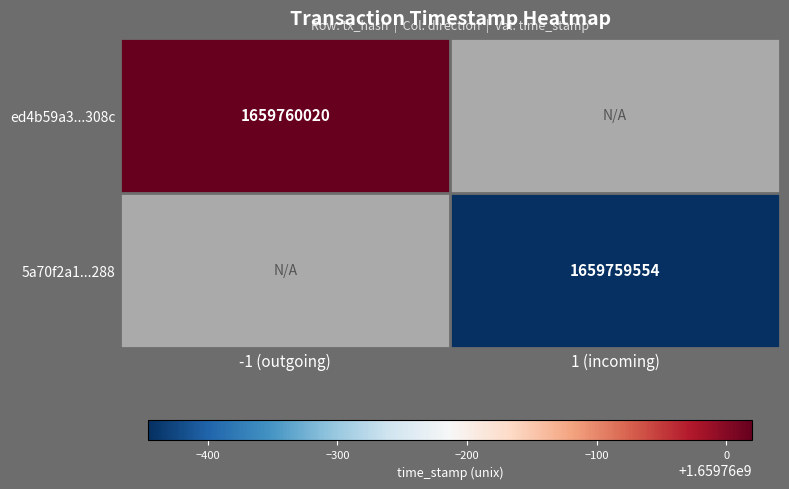

Reading left to right, list all the values displayed in this chart.

ed4b59a3a05ed5d2aadb5f9523041a7046d308c: -1	1659760020
5a70f2a13eba0ed2ece4c8028886a3cdf343288: 1	1659759554